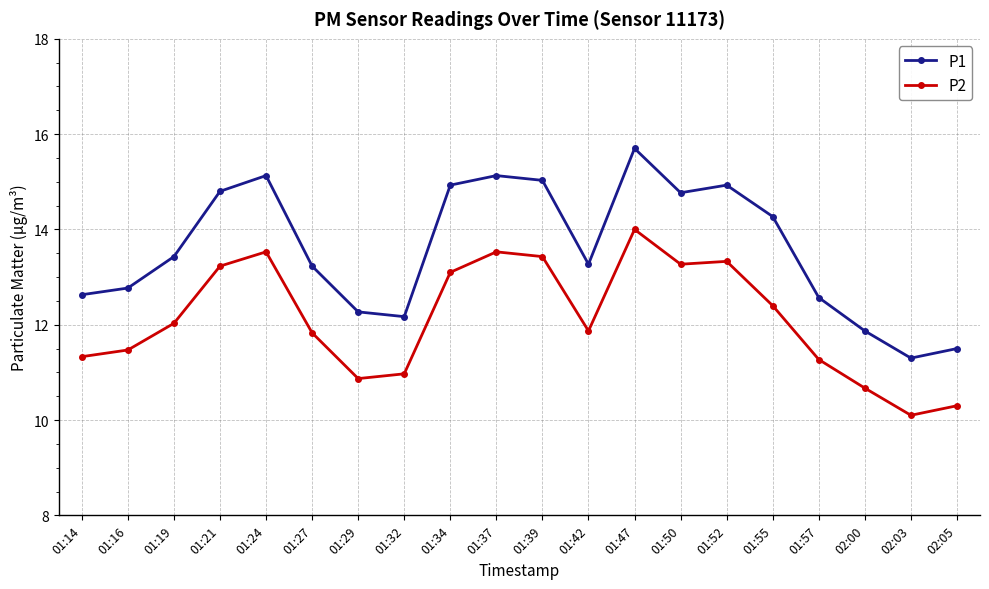

True or false: P2 and P1 cross at least once.

False